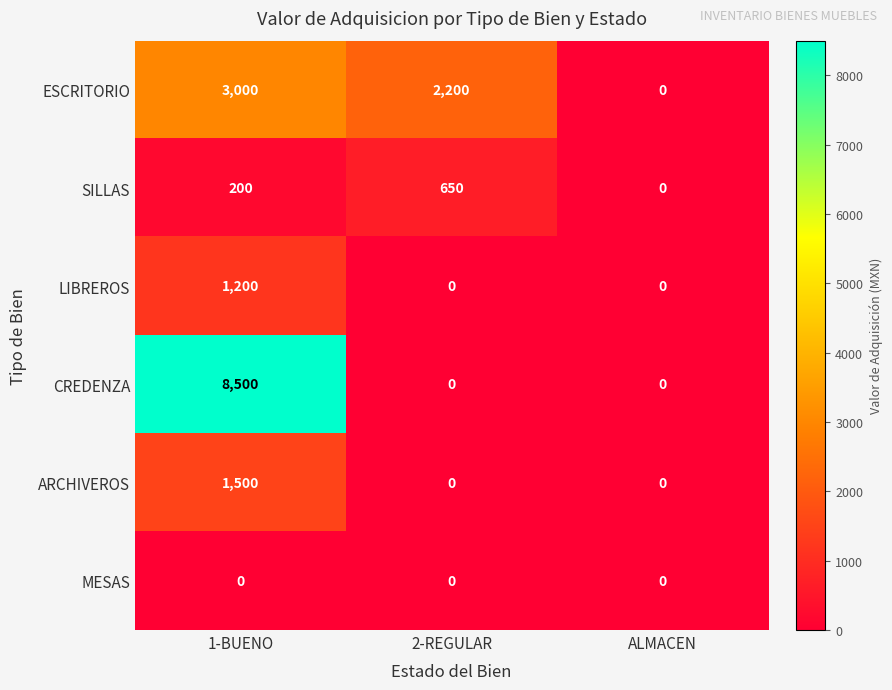

Reading left to right, list all the values displayed in this chart.

ESCRITORIO: 1-BUENO=3000	2-REGULAR=2200	ALMACEN=0
SILLAS: 1-BUENO=200	2-REGULAR=650	ALMACEN=0
LIBREROS: 1-BUENO=1200	2-REGULAR=0	ALMACEN=0
CREDENZA: 1-BUENO=8500	2-REGULAR=0	ALMACEN=0
ARCHIVEROS: 1-BUENO=1500	2-REGULAR=0	ALMACEN=0
MESAS: 1-BUENO=0	2-REGULAR=0	ALMACEN=0